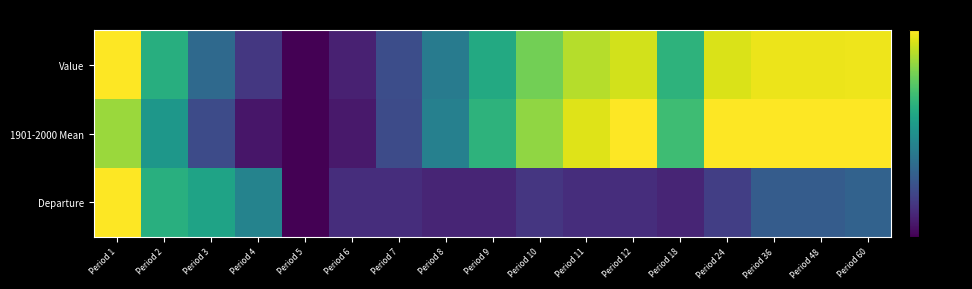

Which series has the largest range (max minus min)?

Value